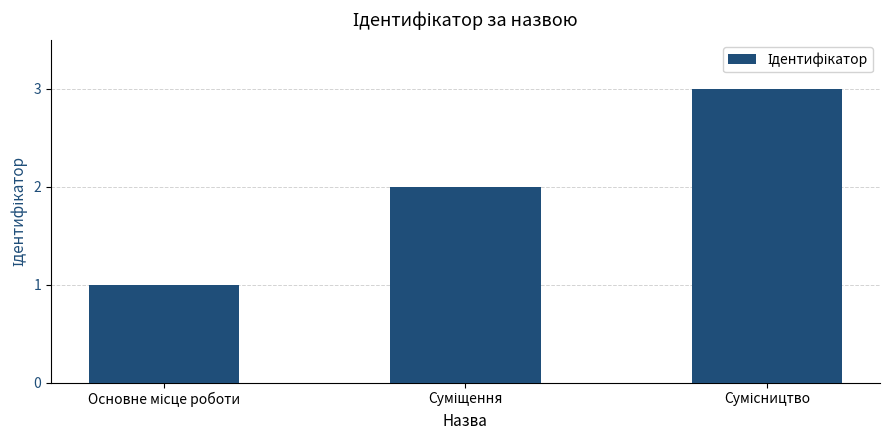

What is the maximum value shown in the chart?

3